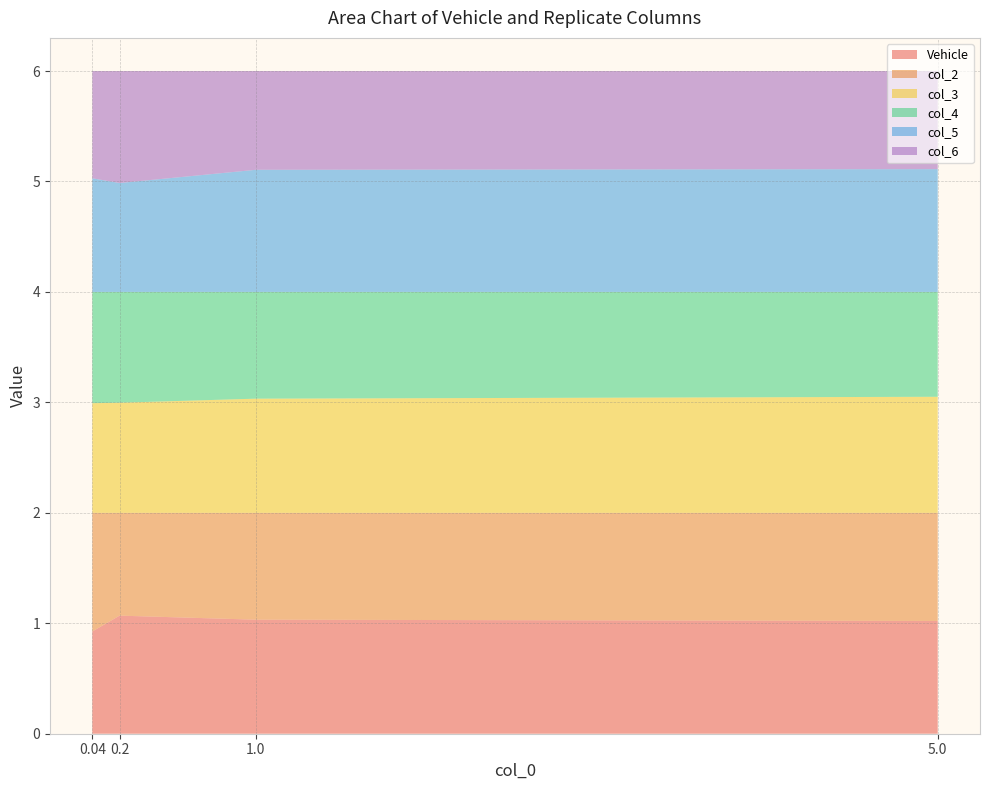

Reading right to left, what are all the values shown in this chart?

Vehicle: 5.0=1.0	1.0=1.0	0.2=1.1	0.04=0.9
col_2: 5.0=1.0	1.0=1.0	0.2=0.9	0.04=1.1
col_3: 5.0=1.1	1.0=1.0	0.2=1.0	0.04=1.0
col_4: 5.0=0.9	1.0=1.0	0.2=1.0	0.04=1.0
col_5: 5.0=1.1	1.0=1.1	0.2=1.0	0.04=1.0
col_6: 5.0=0.9	1.0=0.9	0.2=1.0	0.04=1.0